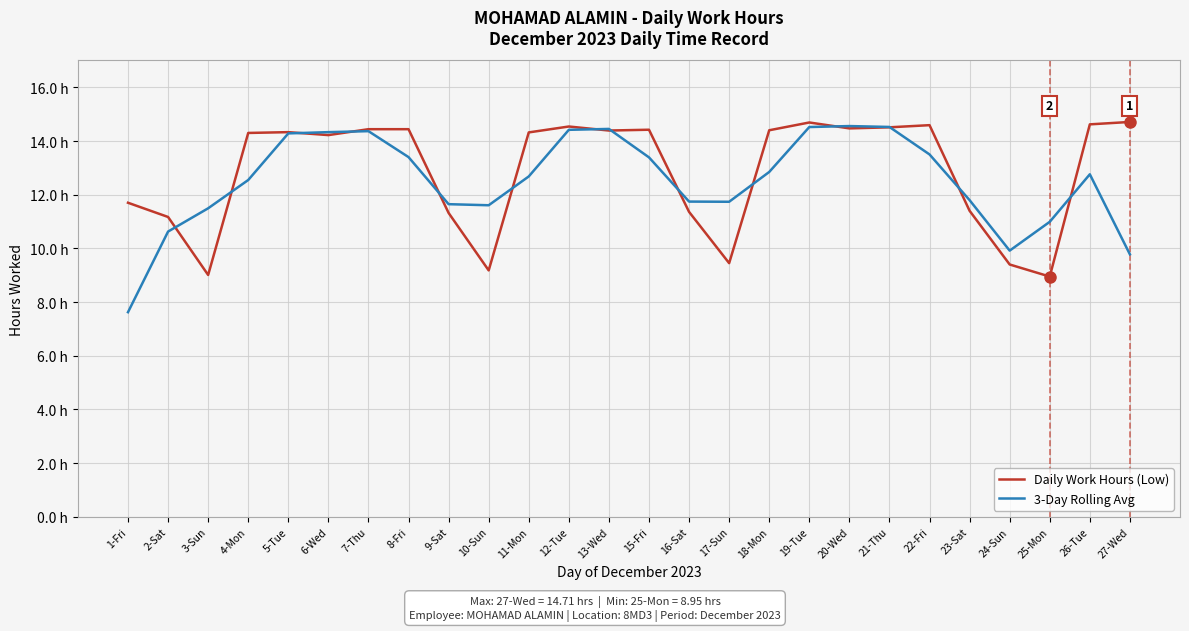

Which series has the largest total across all categories?

Daily Work Hours (Low)